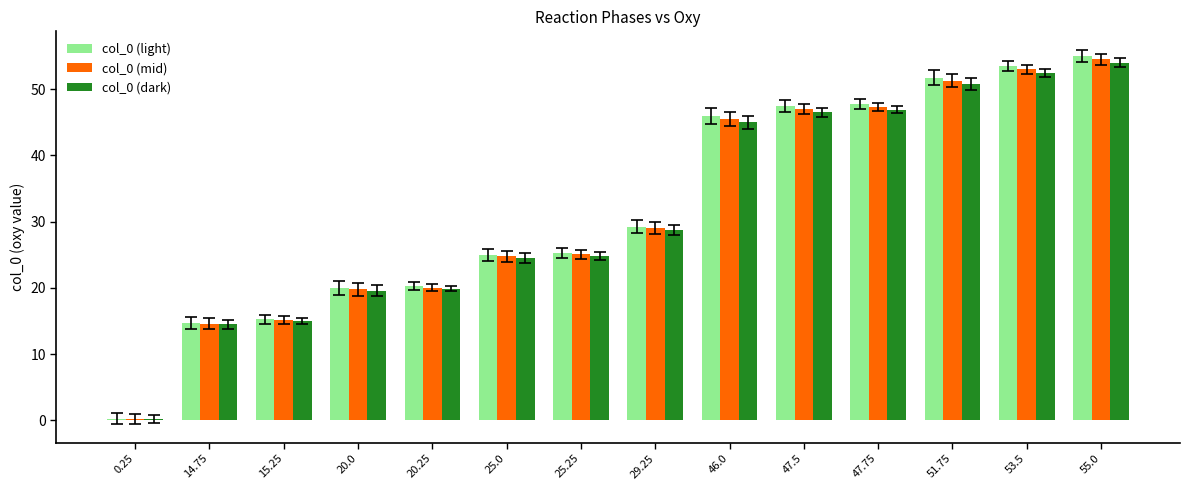

What is the highest value of the col_0 (dark) series?

54.0